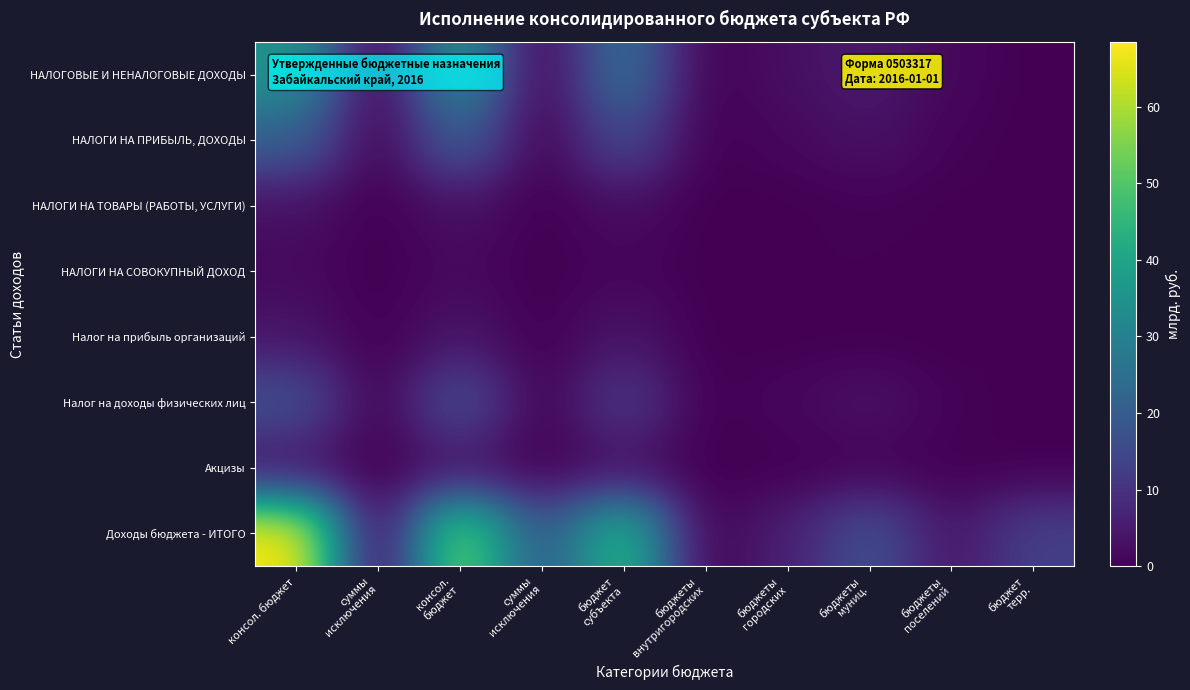

Rank the series by their maximum value, from highest to lowest.

Доходы бюджета - ИТОГО, НАЛОГОВЫЕ И НЕНАЛОГОВЫЕ ДОХОДЫ, НАЛОГИ НА ПРИБЫЛЬ, ДОХОДЫ, Налог на доходы физических лиц, Налог на прибыль организаций, НАЛОГИ НА ТОВАРЫ (РАБОТЫ, УСЛУГИ), Акцизы, НАЛОГИ НА СОВОКУПНЫЙ ДОХОД